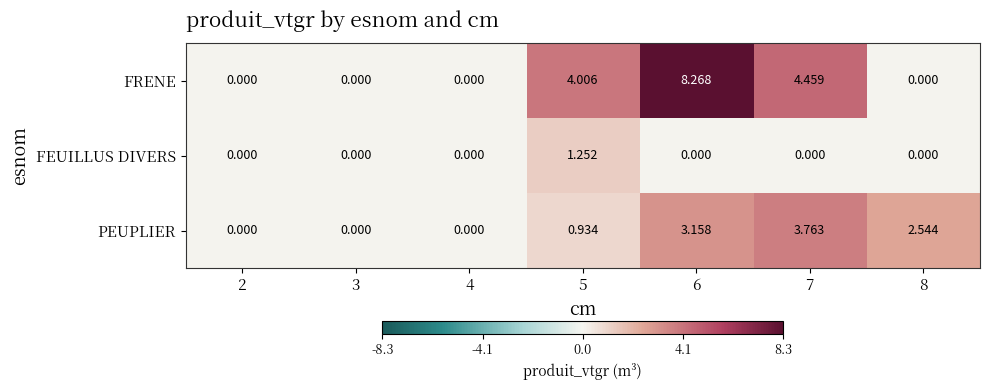

Rank the series by their average value, from lowest to highest.

FEUILLUS DIVERS, PEUPLIER, FRENE